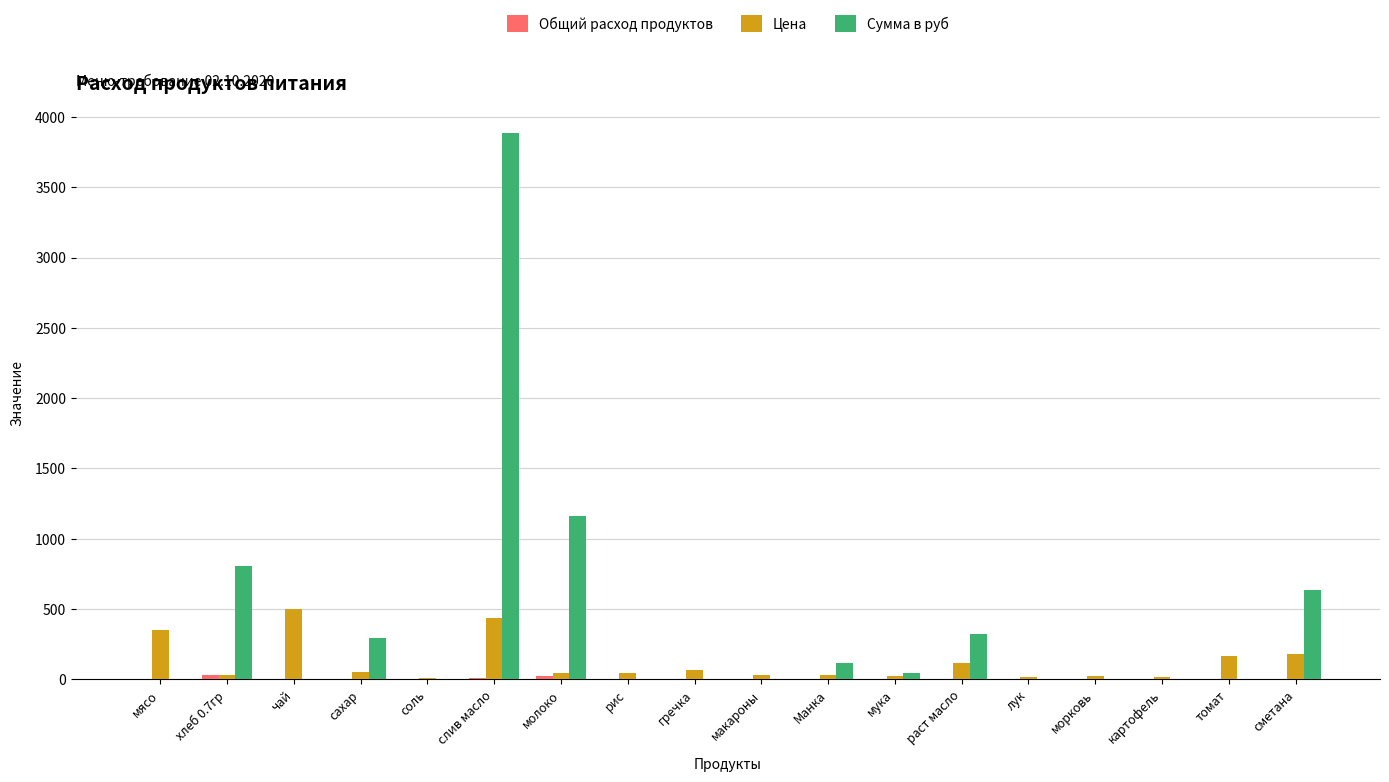

How many series are shown in this chart?

3